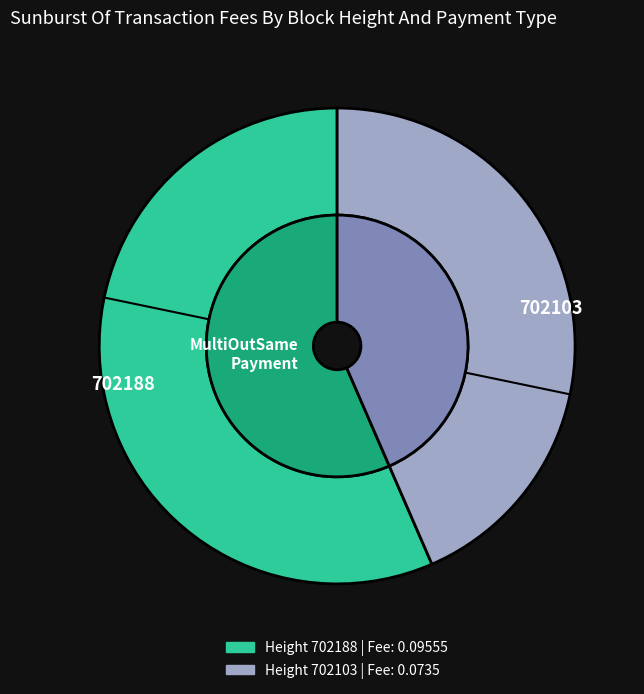

What percentage is NOT represented by 702188?

43.5%